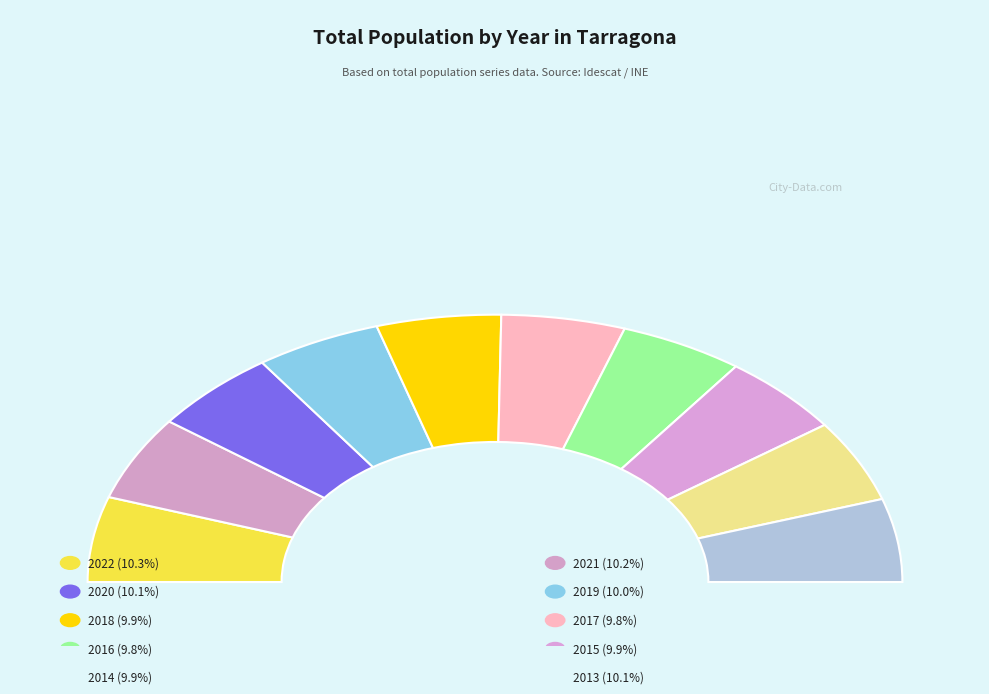

Is it true that 2019 is 10% of the pie?

True